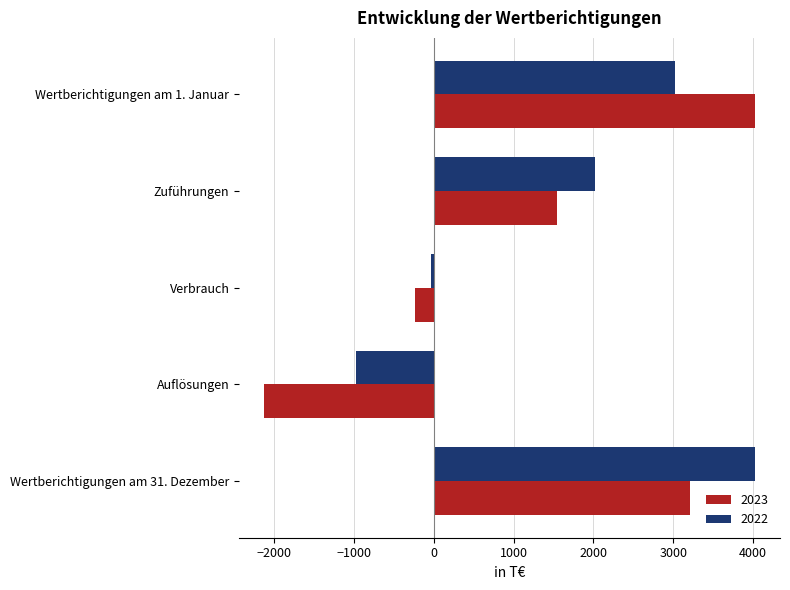

The 2022 series shows 2021 at Zuführungen. True or false?

True